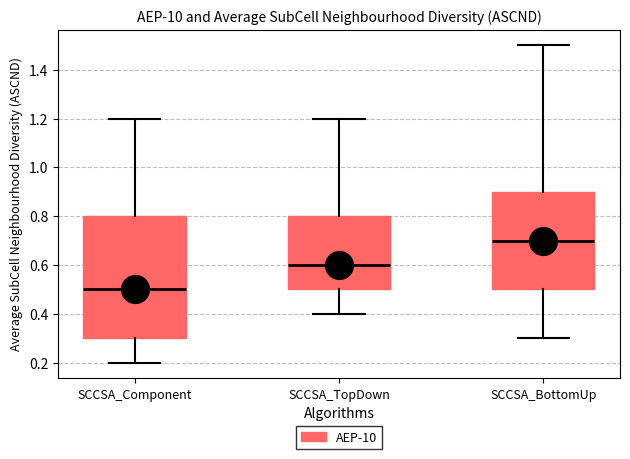

Where does the upper whisker of the box for SCCSA_Component end on the y-axis? The values are not printed on the chart, so give them approximately, as read against the axis.

1.2